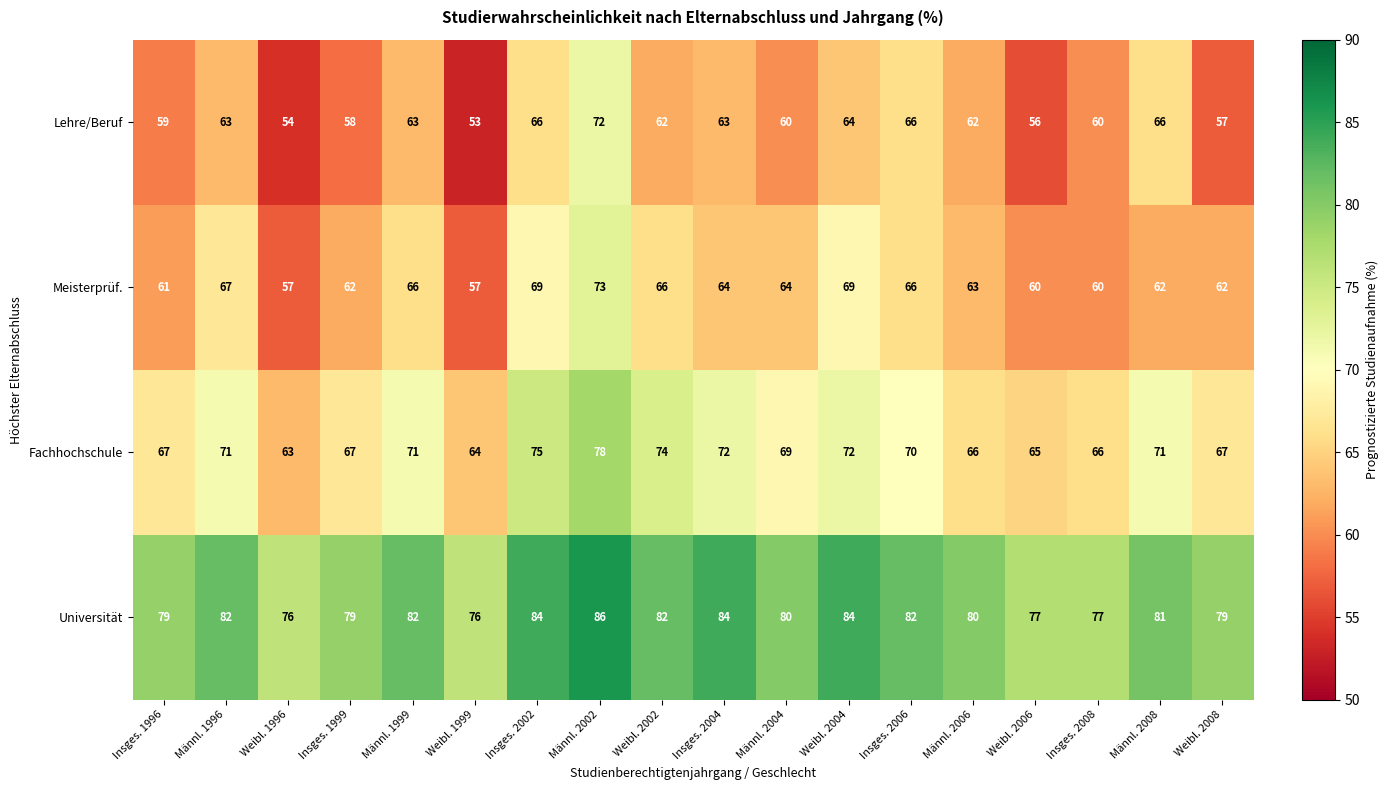

What is the greatest value displayed?

86